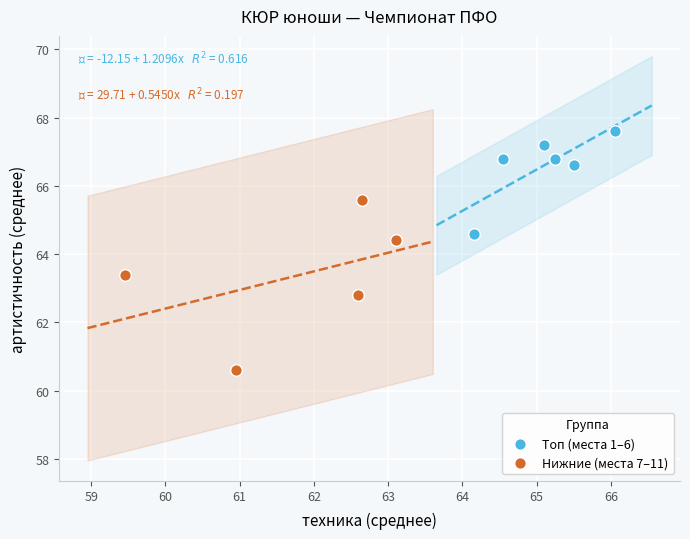

Which series has the widest spread of Y values?

Нижние (места 7–11)